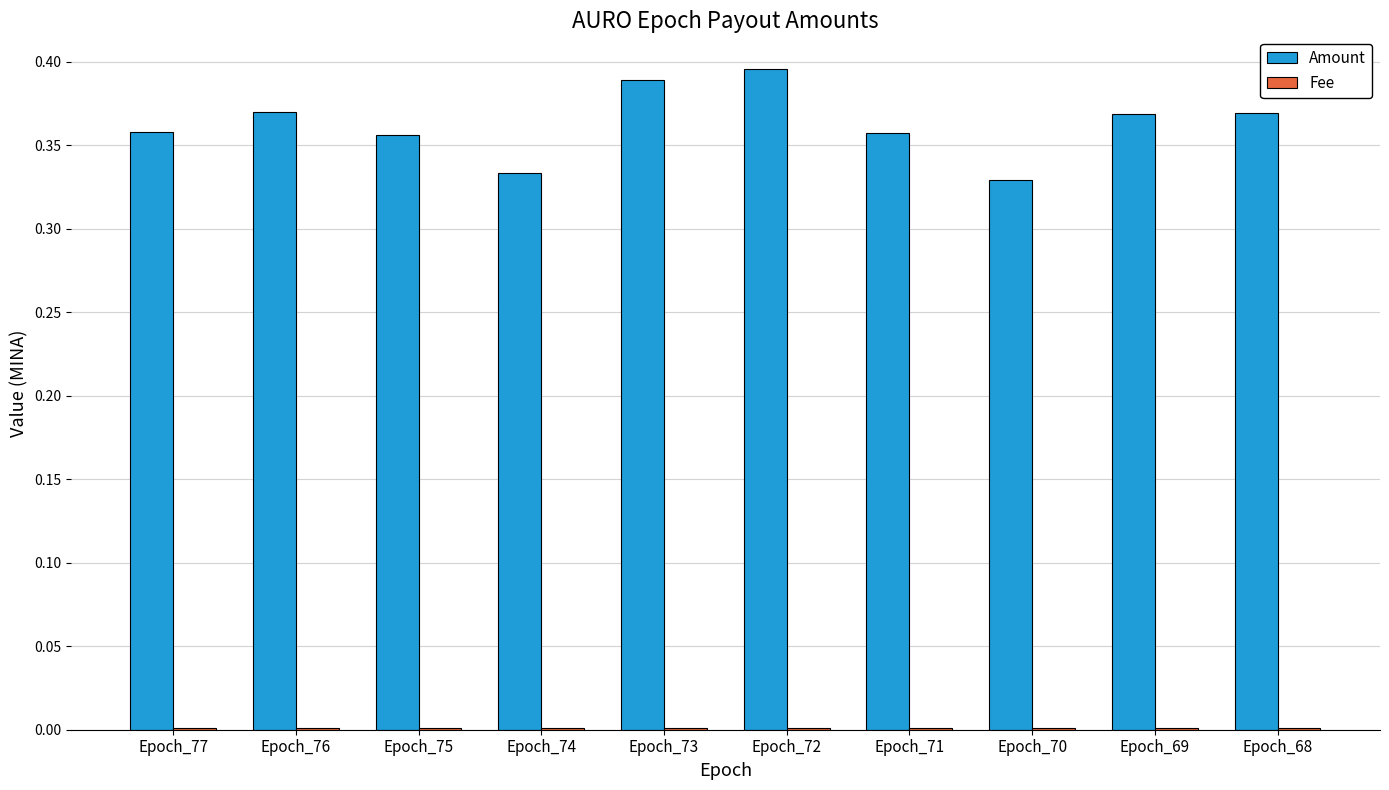

True or false: Amount has a value of 0.6 at Epoch_74.

False